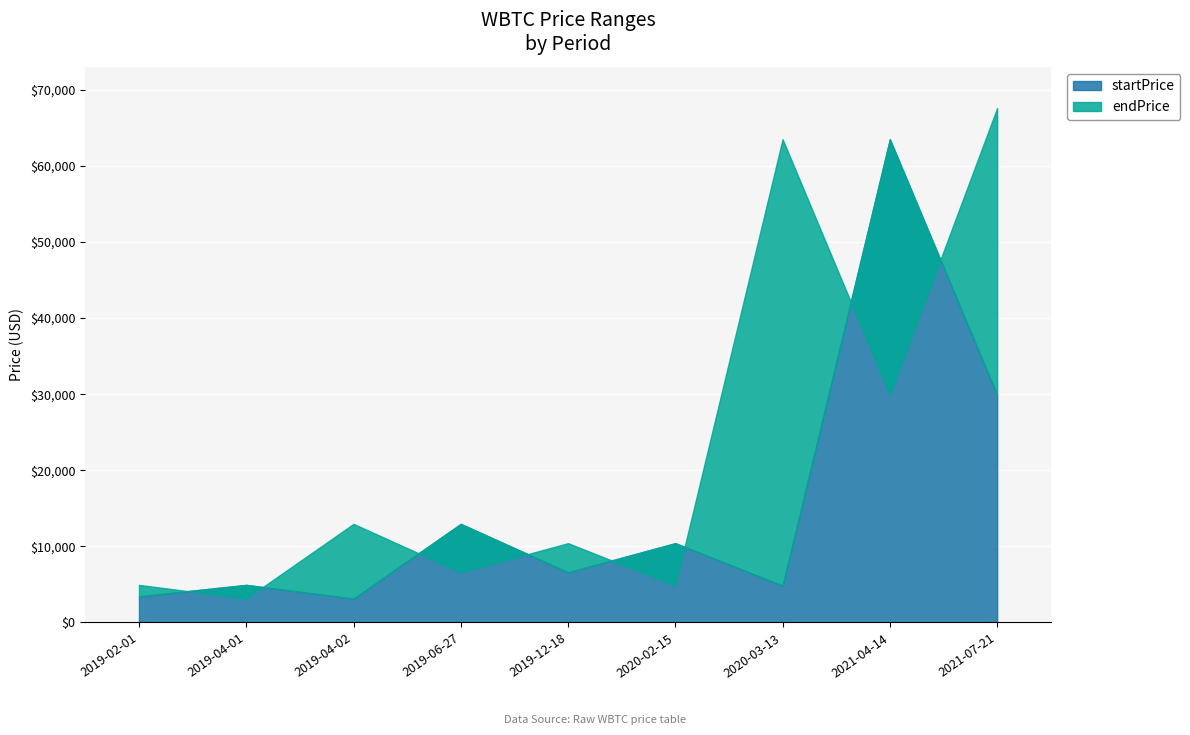

What is the sum of the startPrice values at 2020-03-13 and 2019-04-02?

7982.0